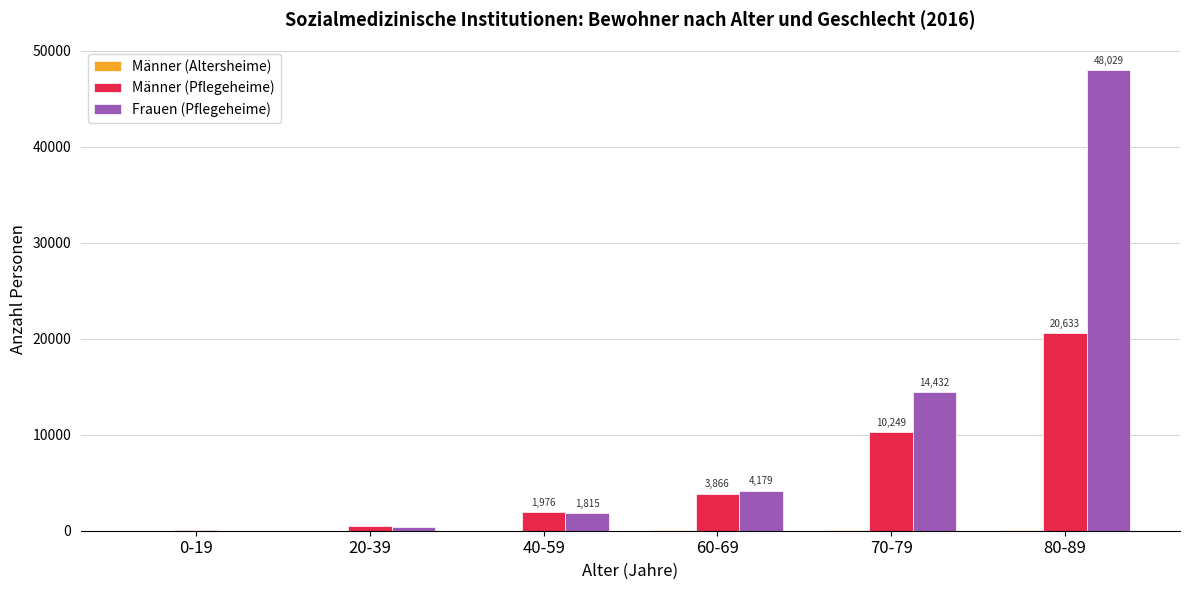

What is the sum of all Männer (Pflegeheime) values?

37223